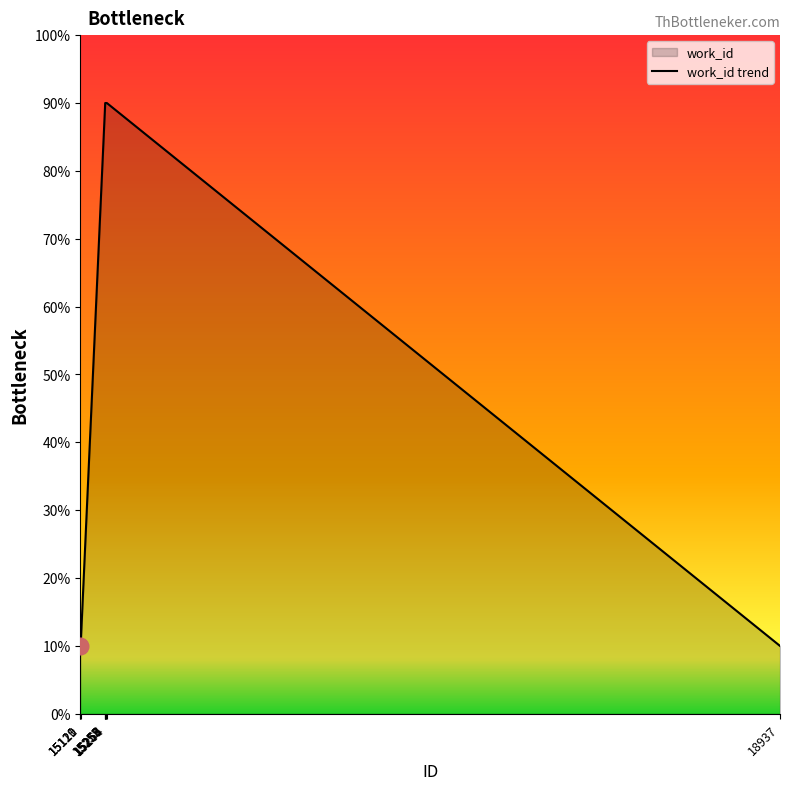

Reading left to right, extract all data points from this chart.

10.0	10.0	10.0	88.8	90.0	90.0	90.0	90.0	90.0	10.0